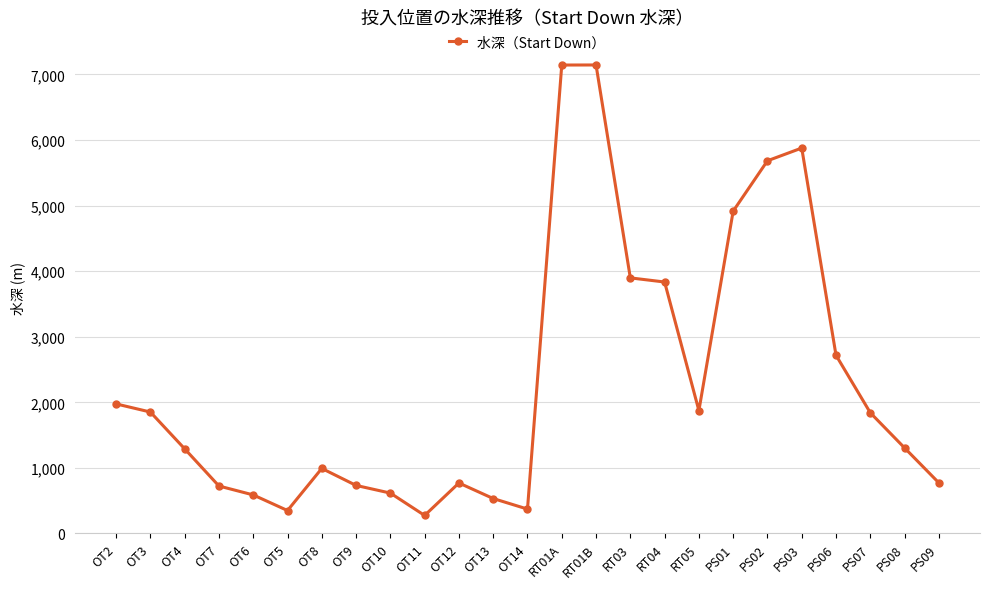

Where is the first local minimum?

OT5